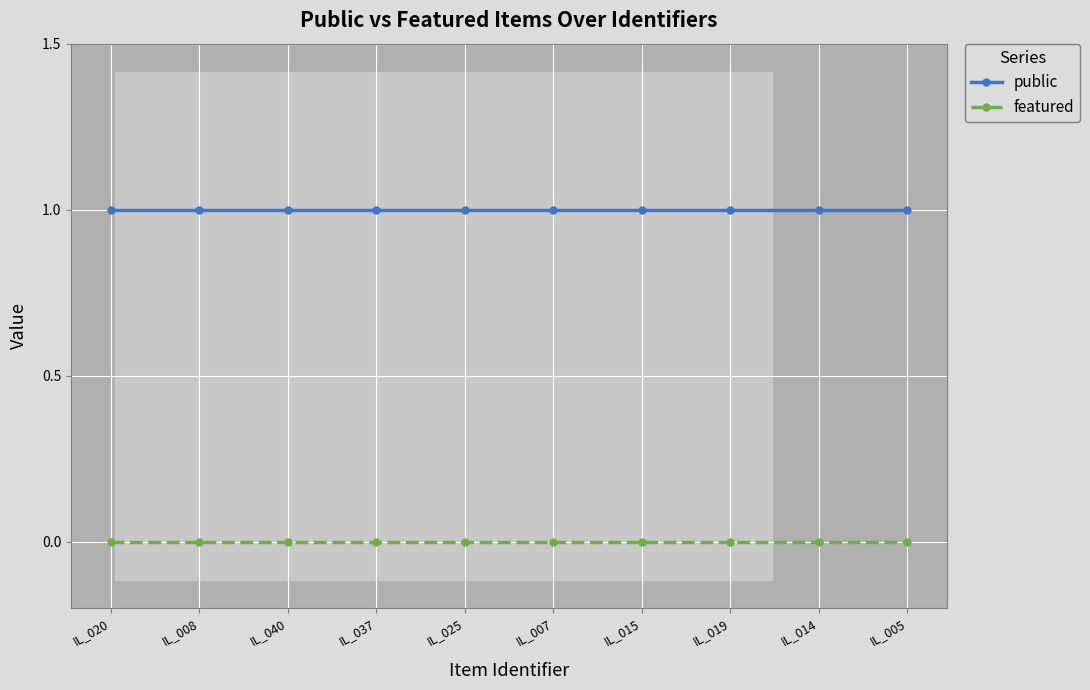

What is the label of the 3rd point from the right?

IL_019